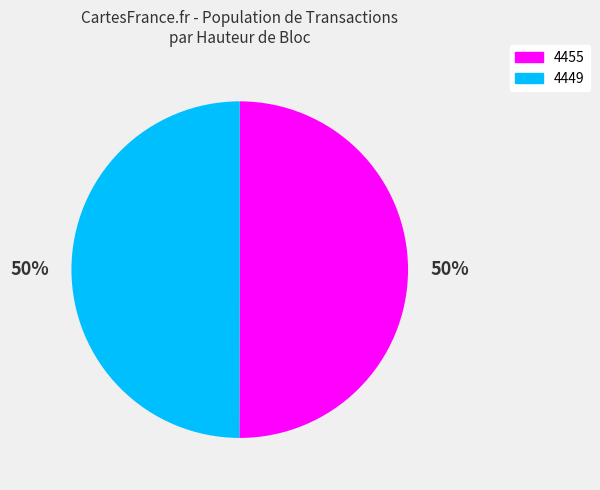

Combined, do 4455 and 4449 account for over 50%?

Yes